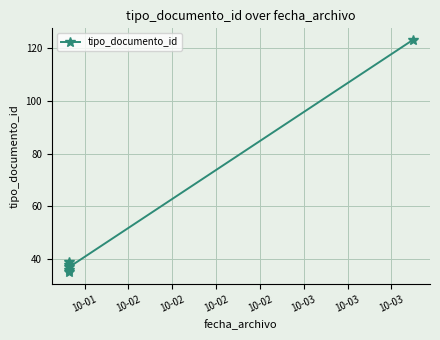

Which label corresponds to the largest value in the chart?

10-03